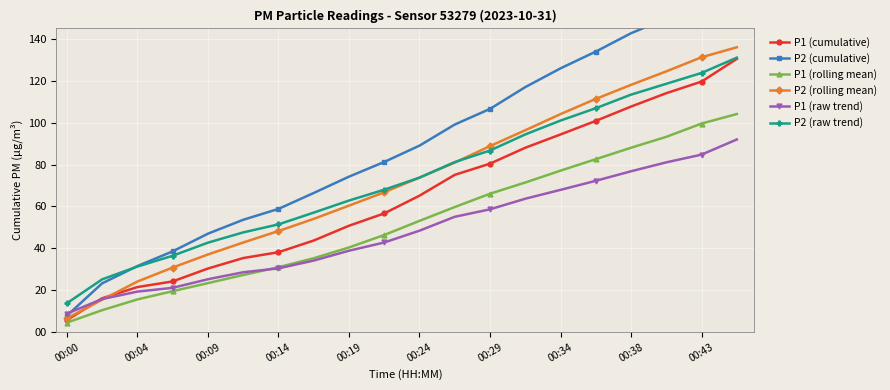

Rank the series by their maximum value, from lowest to highest.

P1 (raw trend), P1 (rolling mean), P1 (cumulative), P2 (raw trend), P2 (rolling mean), P2 (cumulative)